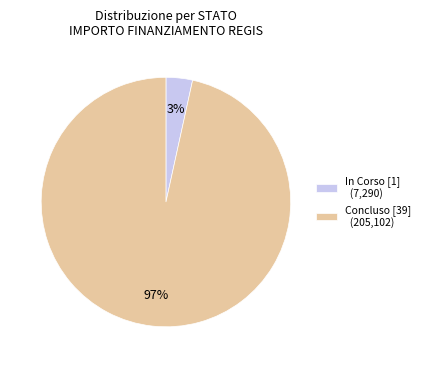

How many slices are in this pie chart?

2